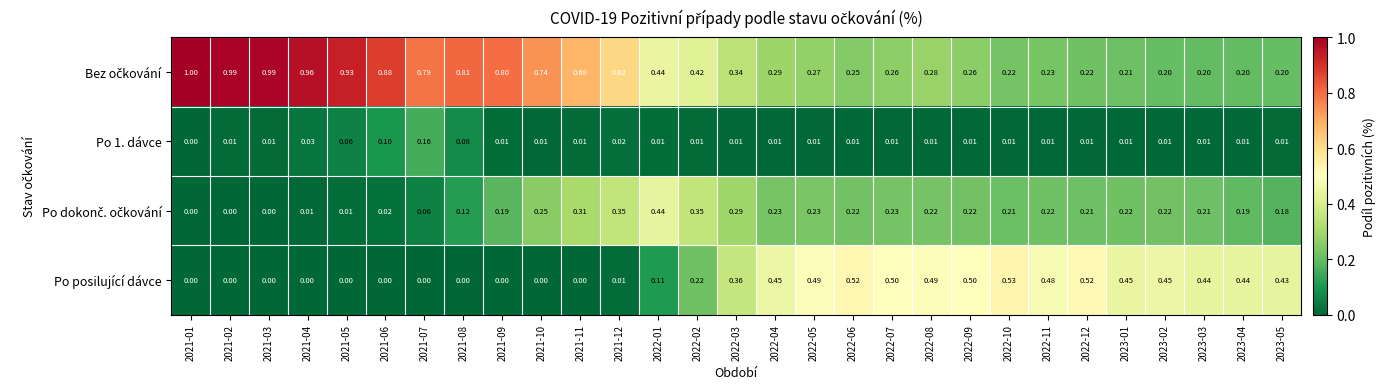

Between 2022-04 and 2022-10, which series saw the biggest shift?

Po posilující dávce